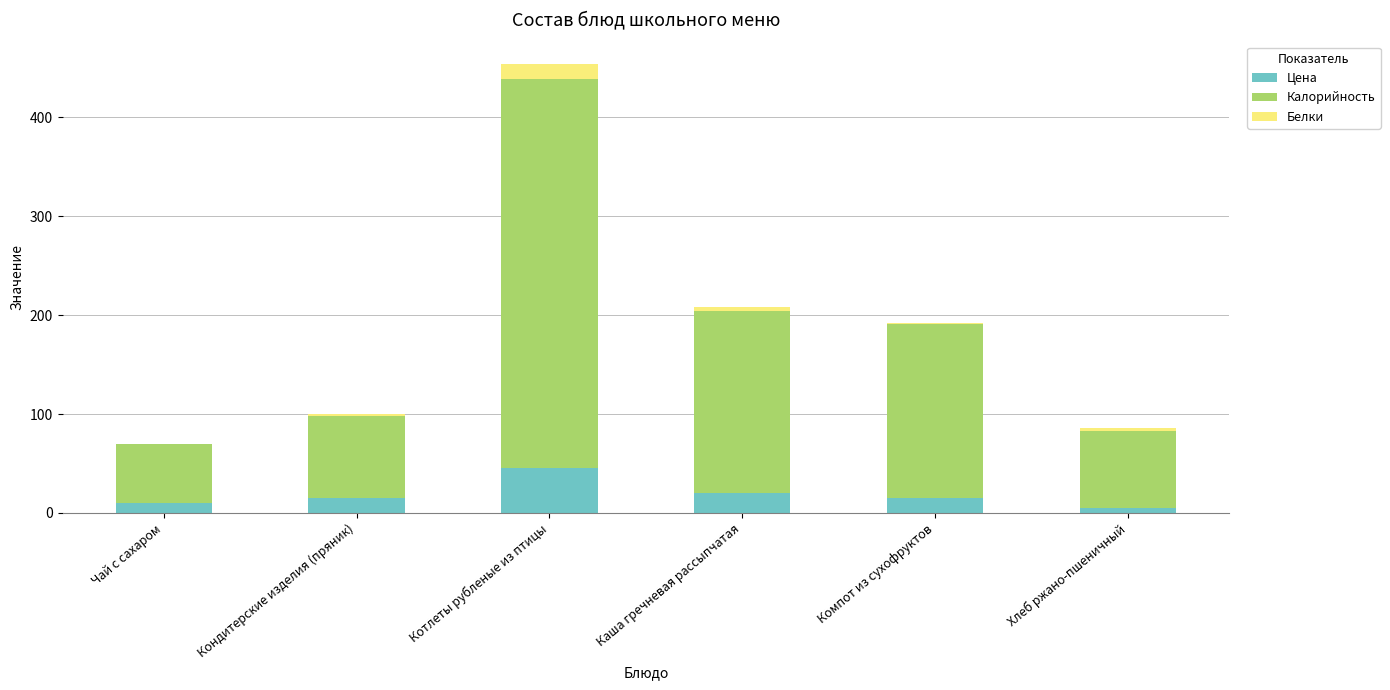

Which category has the highest value in the Цена series?

Котлеты рубленые из птицы